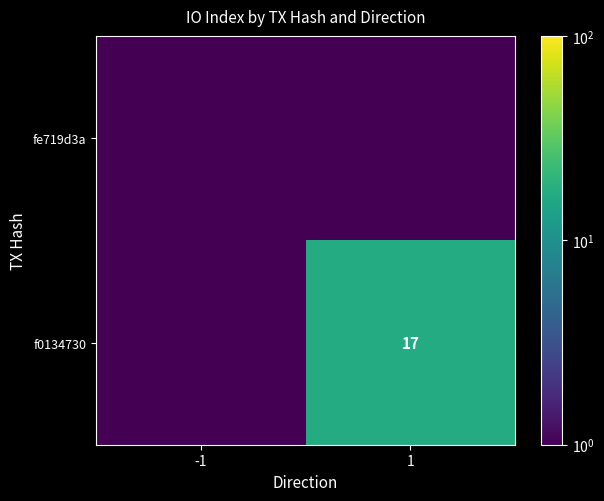

The f0134730 series shows 25.2 at 1. True or false?

False